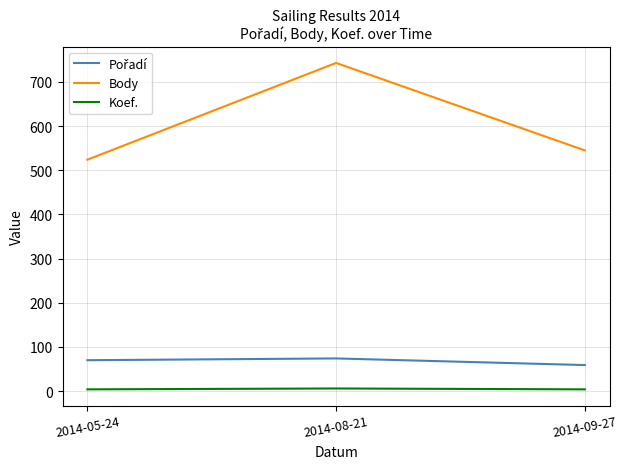

The value of Body at 2014-05-24 is 718. True or false?

False